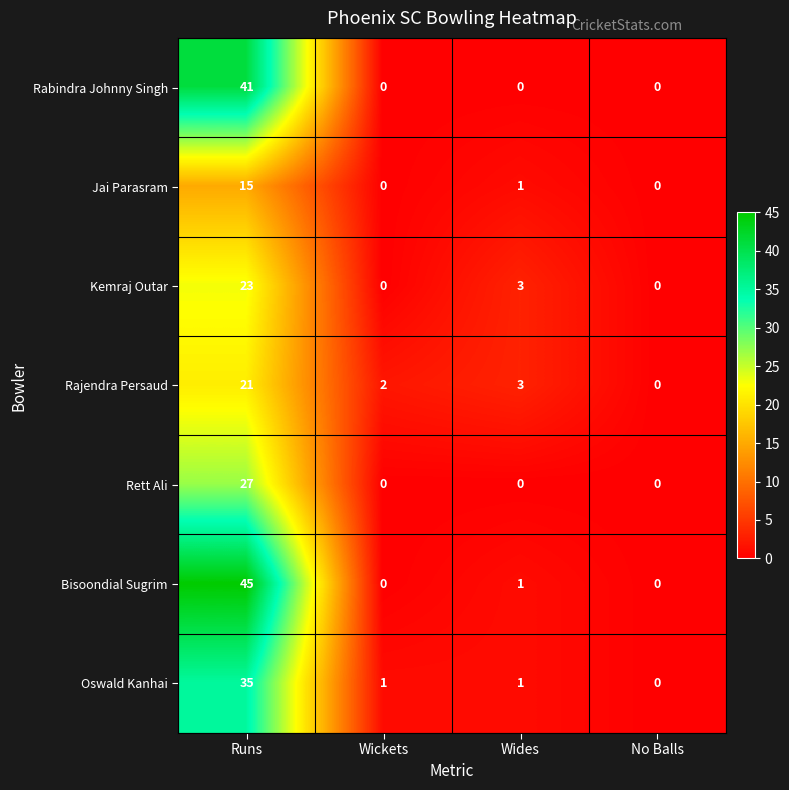

What is the spread (max minus min) of values at Runs?

30